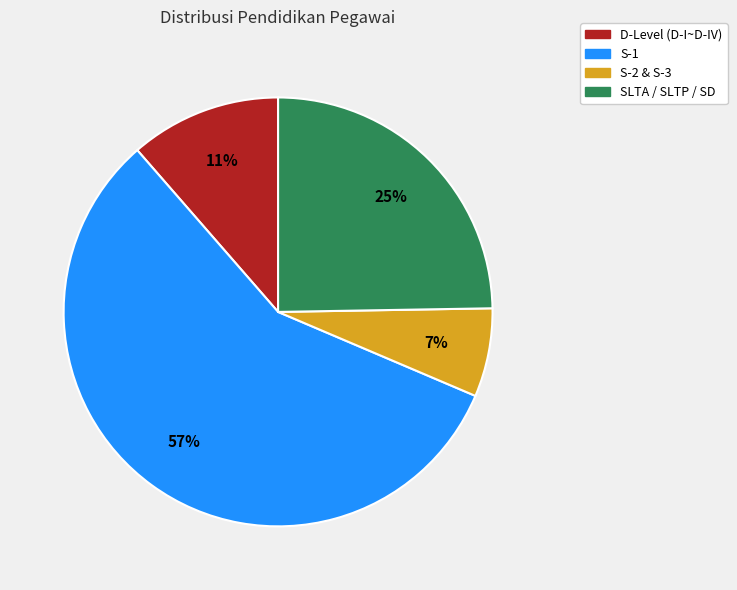

Does any single category account for the majority?

Yes